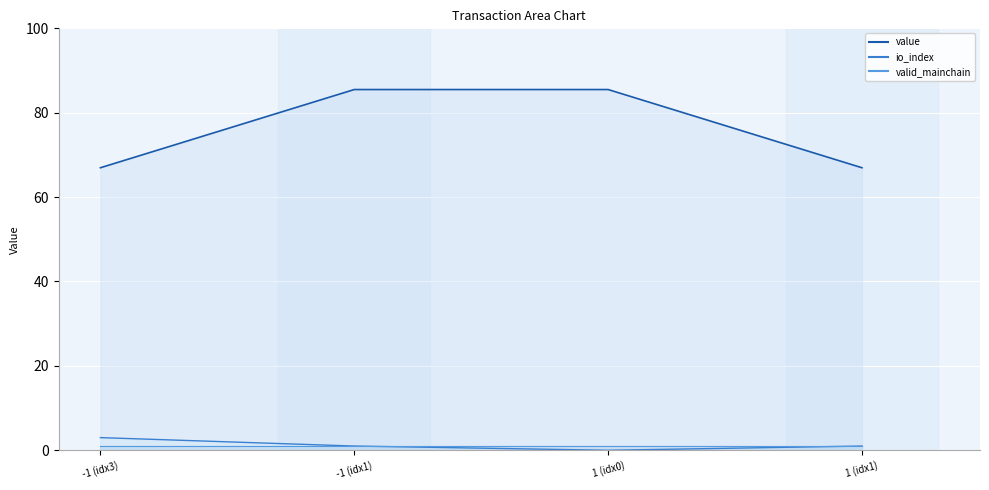

What is the difference between the maximum and second lowest values in the io_index series?

2.0